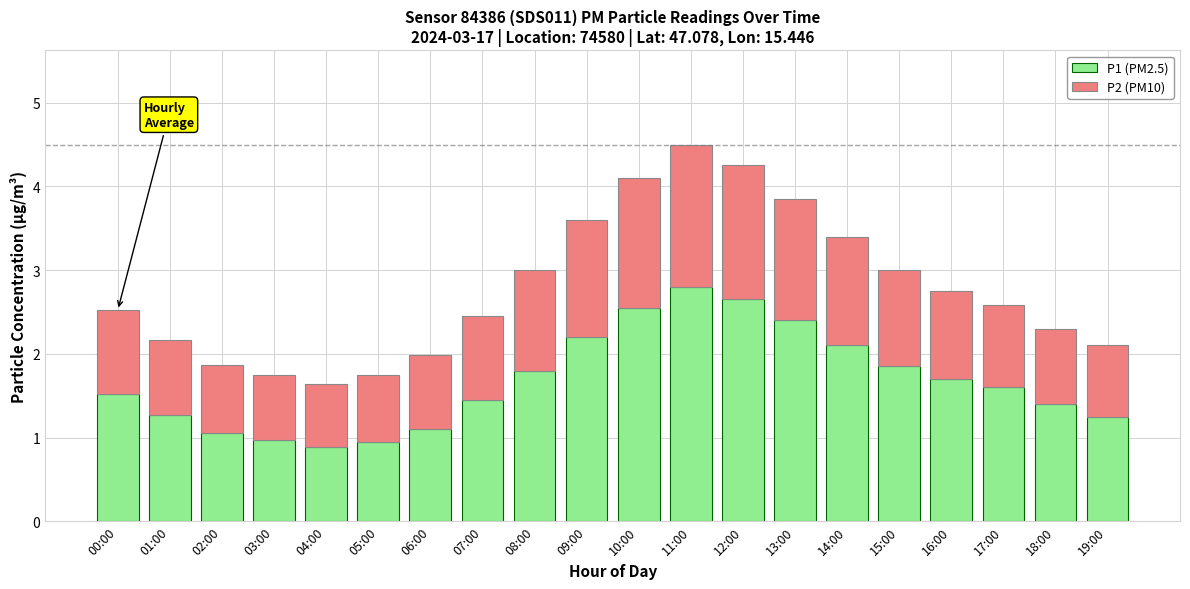

What is the difference between the P1 (PM2.5) values at 04:00 and 11:00?

1.9